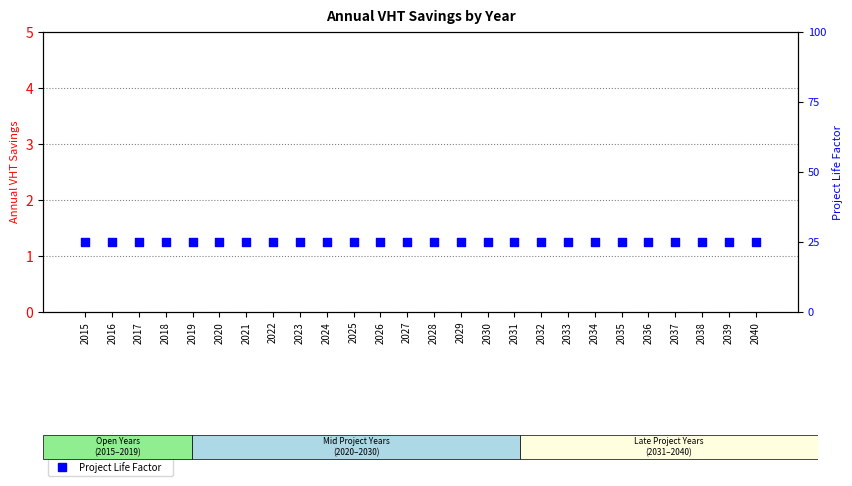

At how many categories does at least one series exceed 0?

26